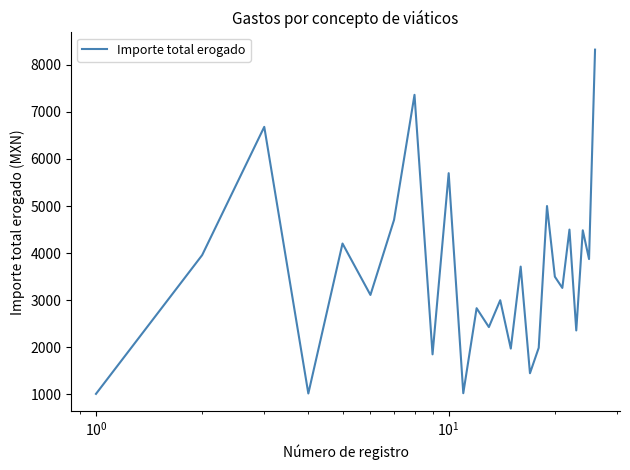

What is the greatest value displayed?

8320.3